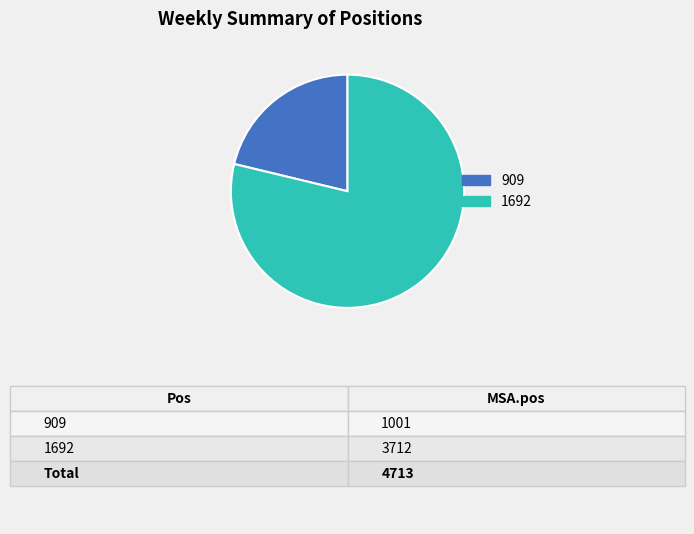

What is the ratio of the value at 909 to the value at 1692?

0.3